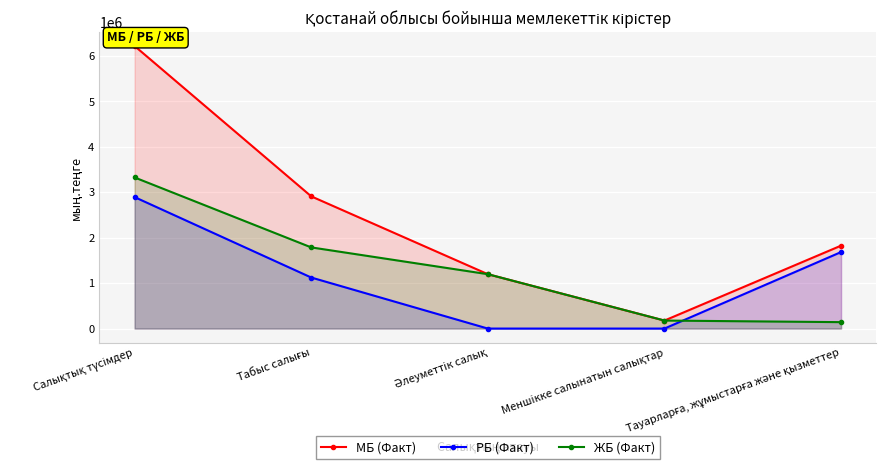

How many РБ (Факт) values are between 0 and 1682918?

4